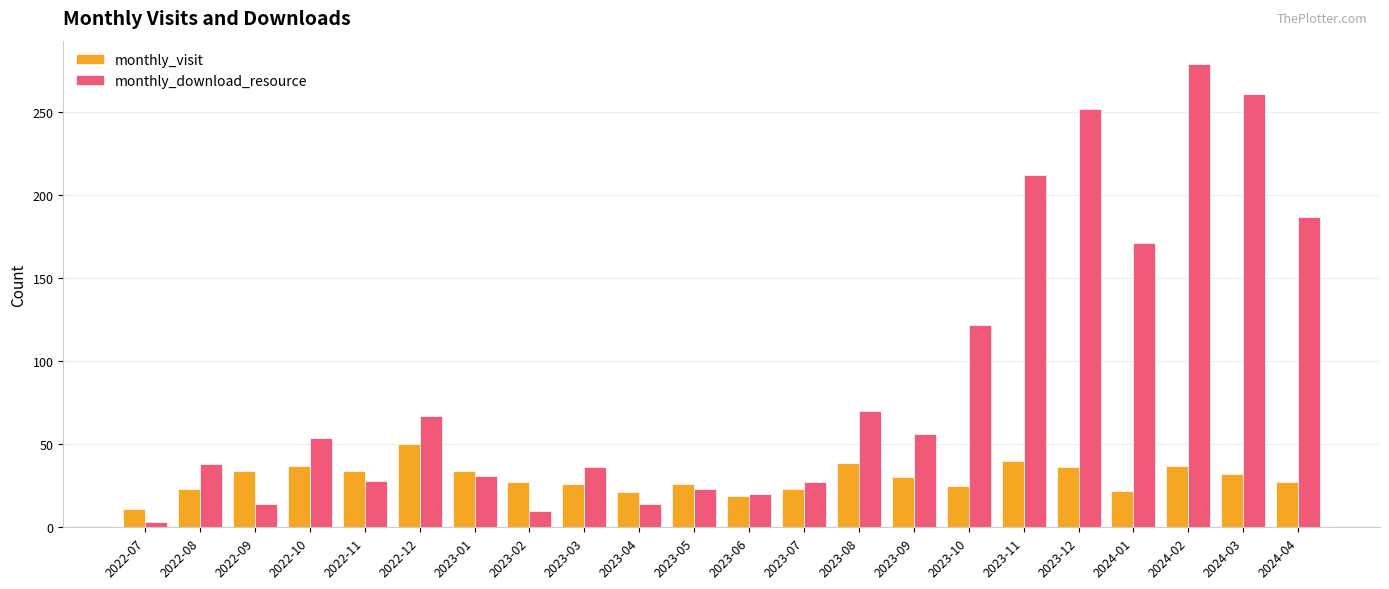

How many bars are there in total?

44